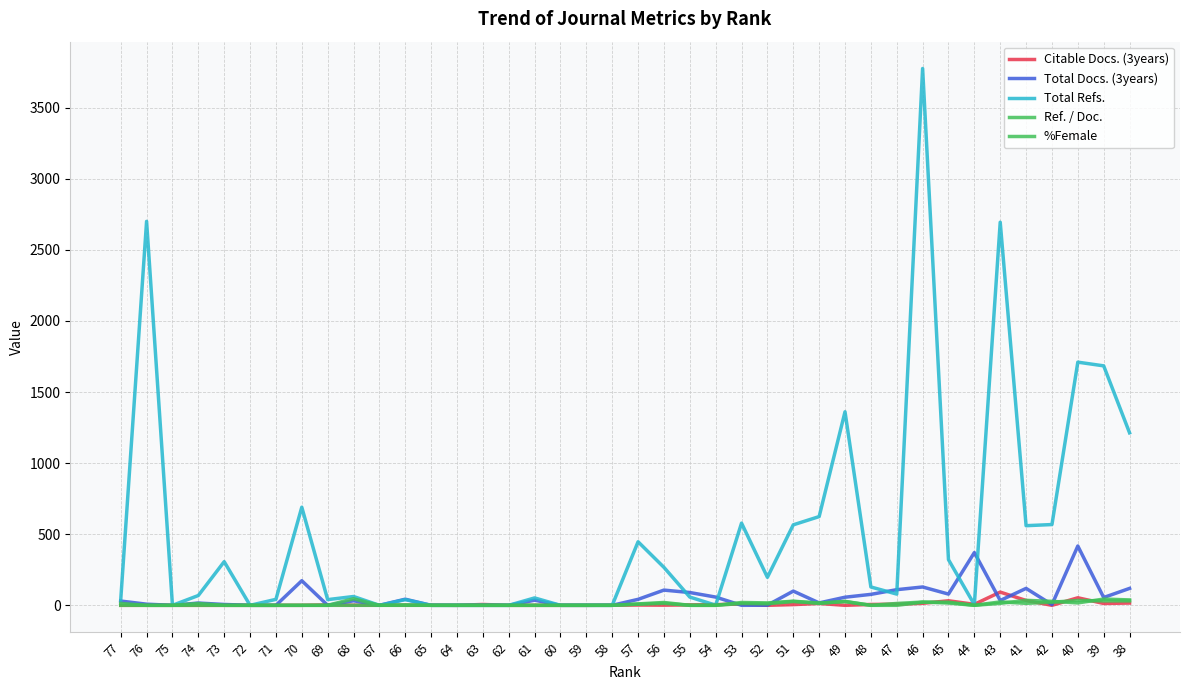

Does the chart display data point markers on the line(s)?

No